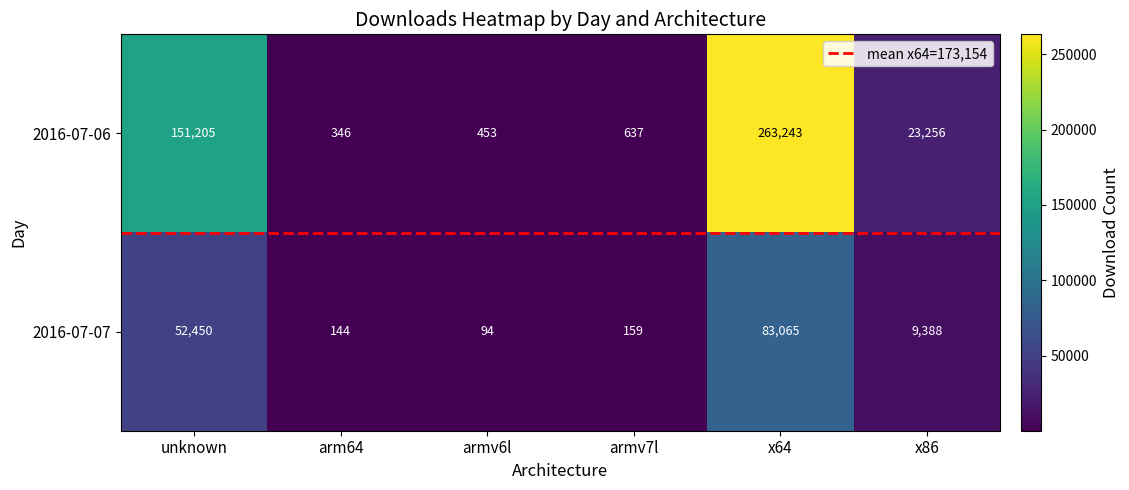

What is the difference between the maximum and minimum values in the 2016-07-06 series?

262897